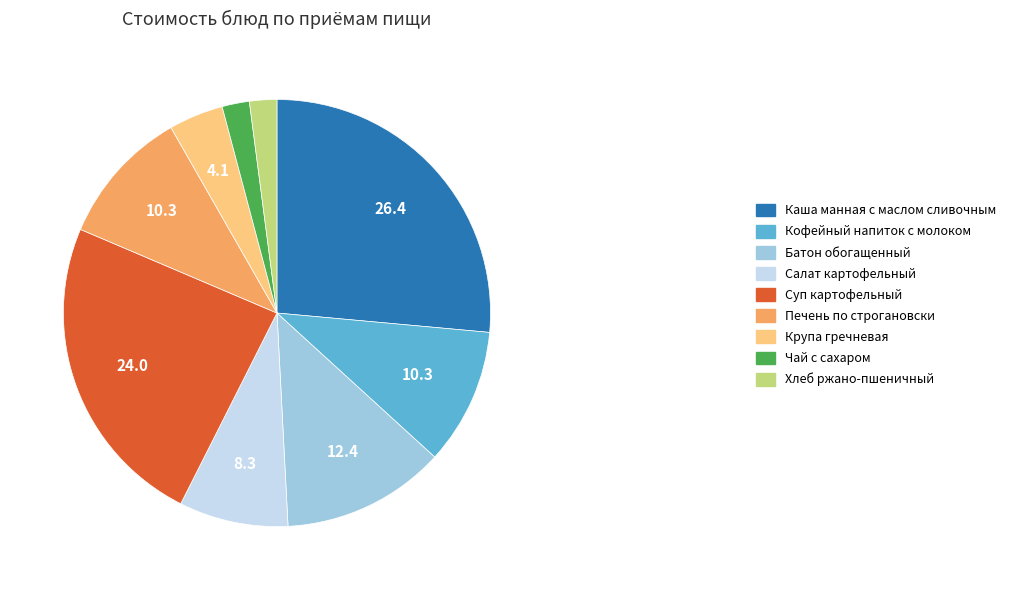

Approximately how many times larger is the value at Салат картофельный compared to Крупа гречневая?

2.0